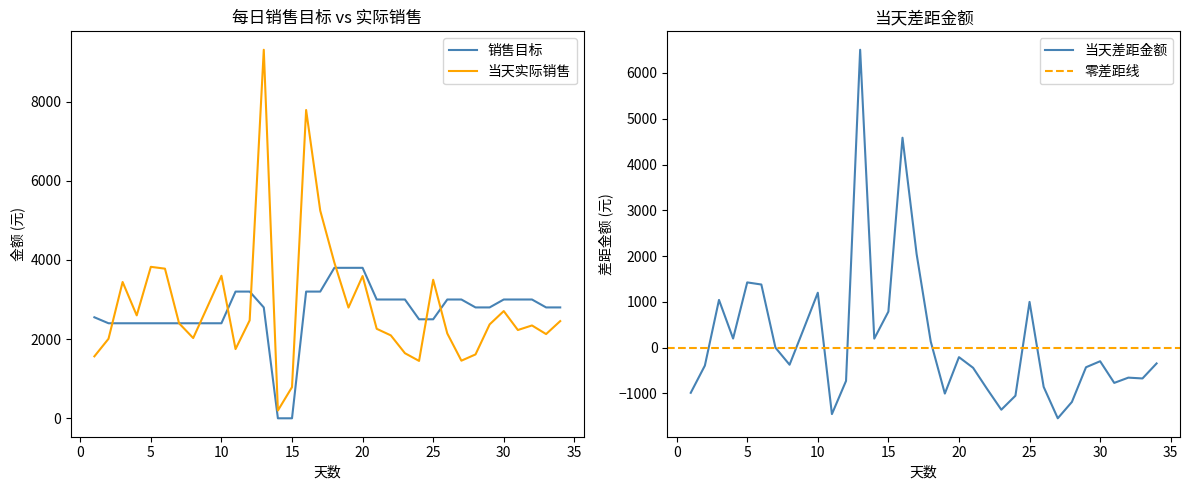

Reading left to right, extract all data points from this chart.

销售目标: 1=2551.0	2=2400.0	3=2400.0	4=2400.0	5=2400.0	6=2400.0	7=2400.0	8=2400.0	9=2400.0	10=2400.0	11=3200.0	12=3200.0	13=2800.0	14=0.0	15=0.0	16=3200.0	17=3200.0	18=3800.0	19=3800.0	20=3800.0	21=3000.0	22=3000.0	23=3000.0	24=2500.0	25=2500.0	26=3000.0	27=3000.0	28=2800.0	29=2800.0	30=3000.0	31=3000.0	32=3000.0	33=2800.0	34=2800.0
当天实际销售: 1=1564.3	2=2007.7	3=3442.0	4=2599.1	5=3825.1	6=3778.8	7=2399.2	8=2026.6	9=2809.2	10=3599.1	11=1748.2	12=2472.8	13=9307.2	14=196.3	15=787.0	16=7785.7	17=5244.3	18=3933.3	19=2796.5	20=3592.3	21=2259.9	22=2094.0	23=1643.9	24=1449.4	25=3498.7	26=2142.5	27=1455.3	28=1613.0	29=2371.4	30=2707.6	31=2229.5	32=2344.6	33=2126.7	34=2454.6